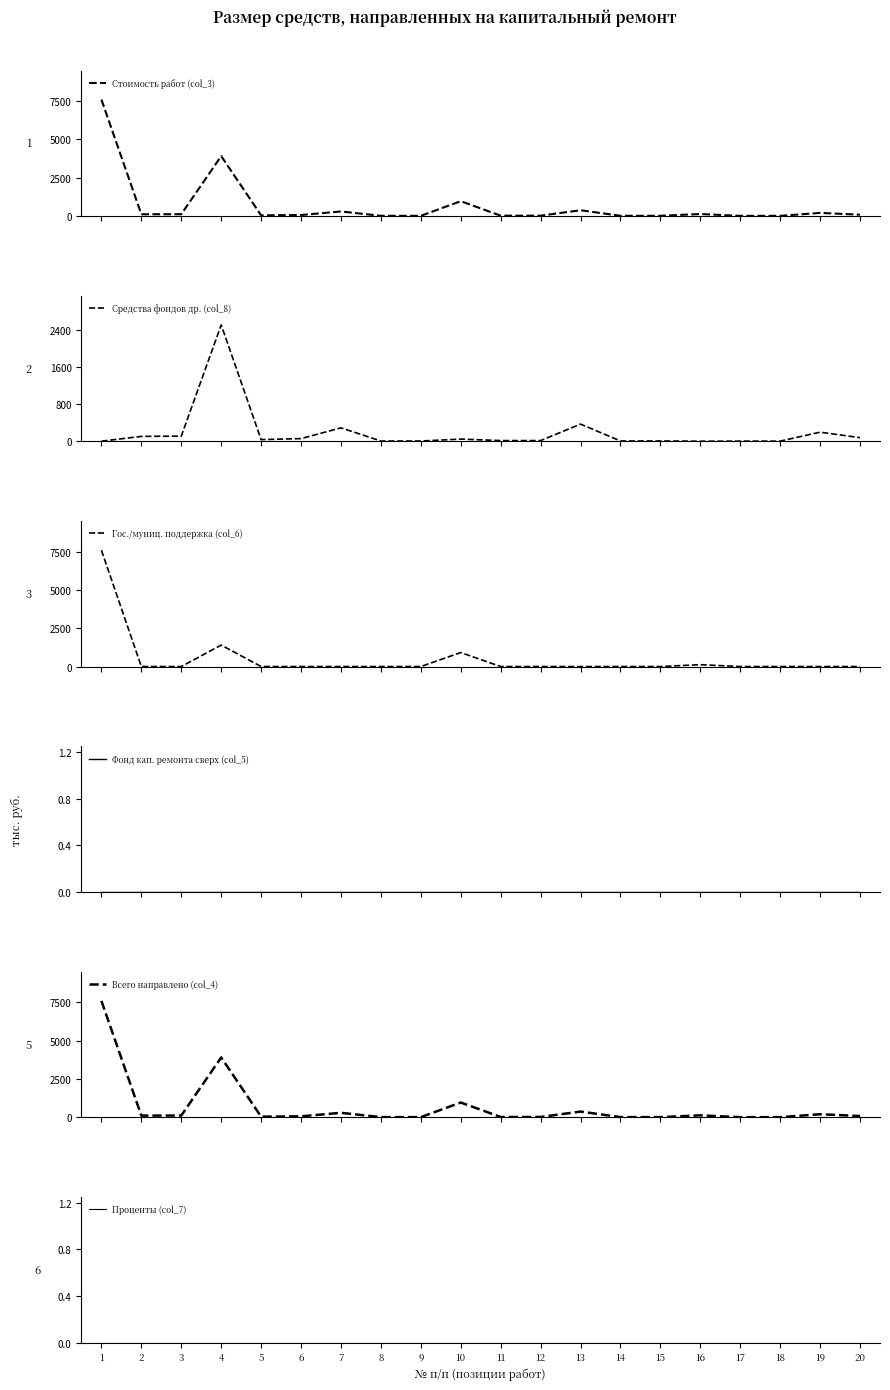

Which category has the highest value in the Фонд кап. ремонта сверх (col_5) series?

1